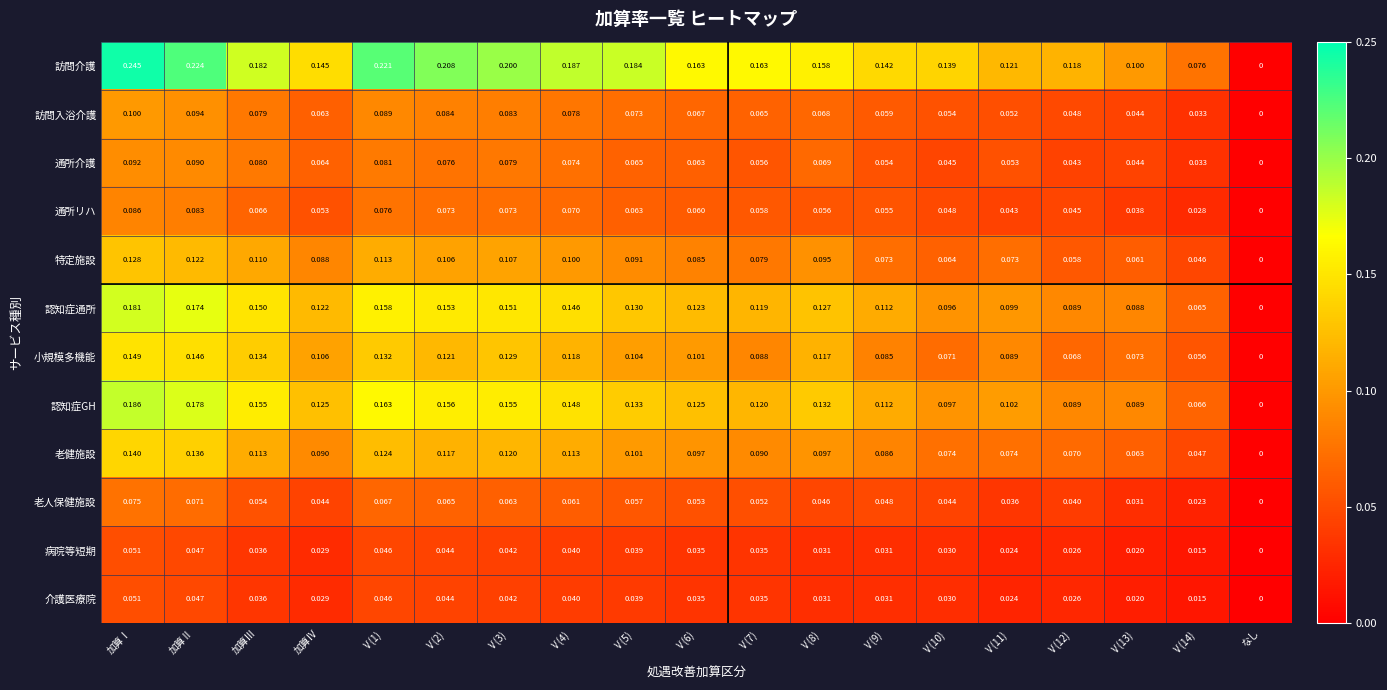

Which series has the largest range (max minus min)?

訪問介護